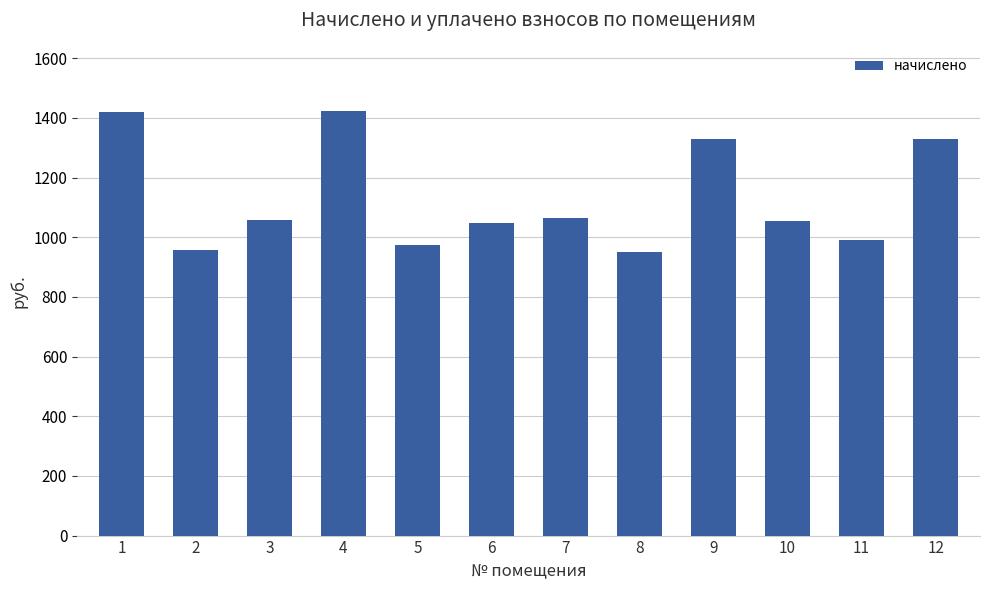

What is the minimum value shown in the chart?

951.3